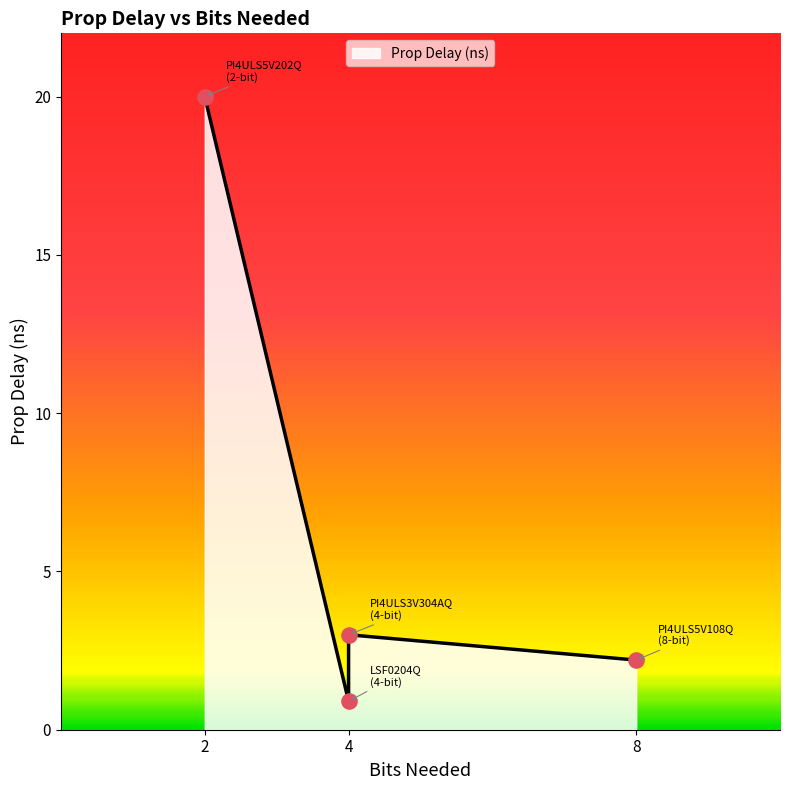

Between LSF0204Q (4-bit) and PI4ULS3V304AQ (4-bit), which is larger?

PI4ULS3V304AQ (4-bit)